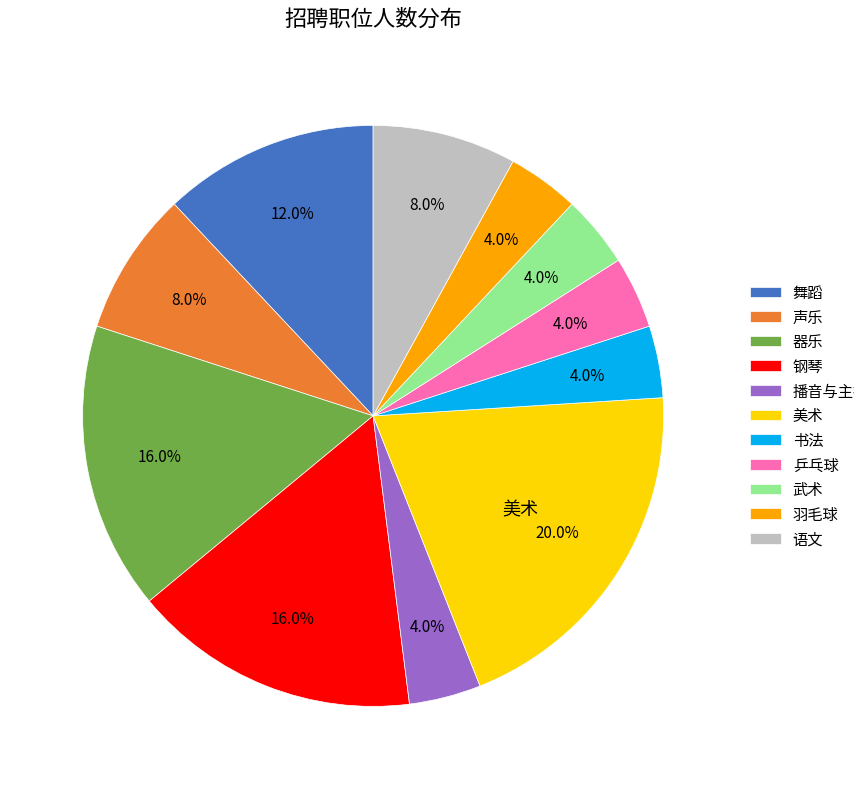

Which slice is the largest?

美术